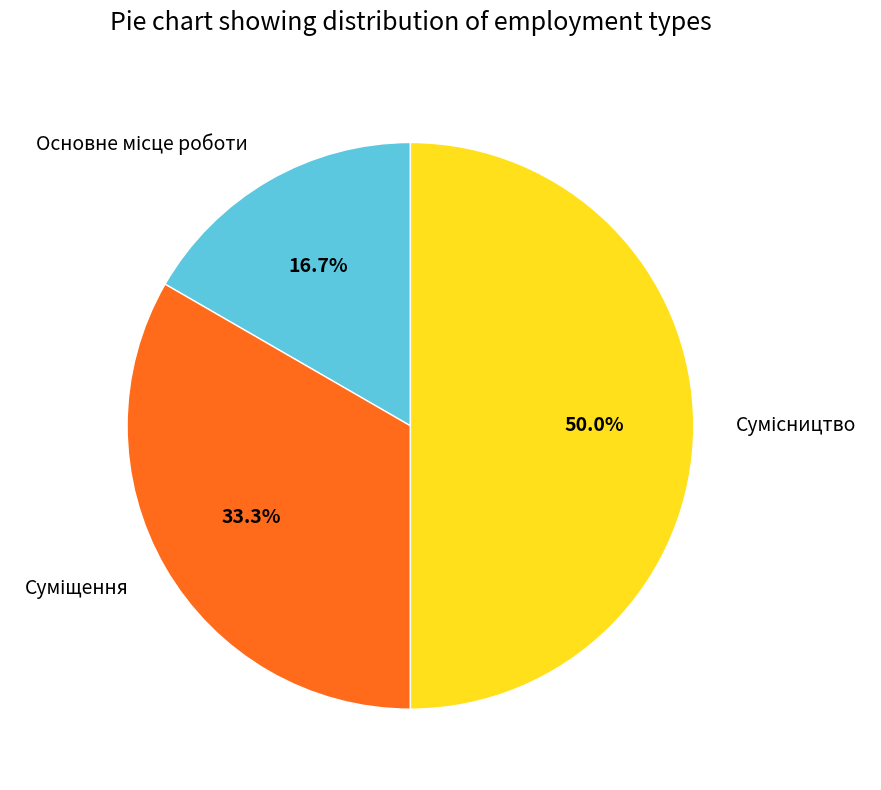

How many segments does this pie chart have?

3